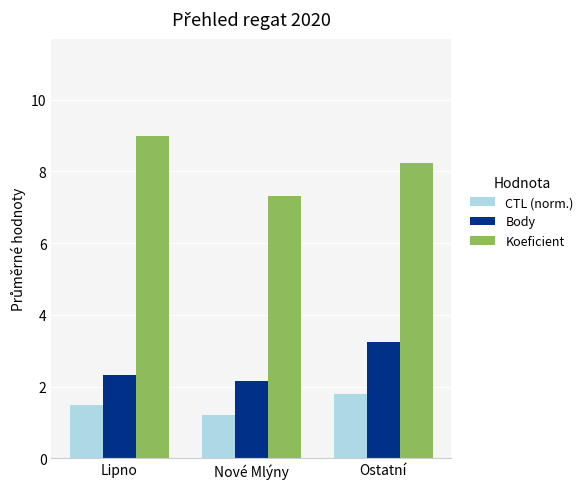

Where is CTL (norm.) nearest to the value 1?

Nové Mlýny